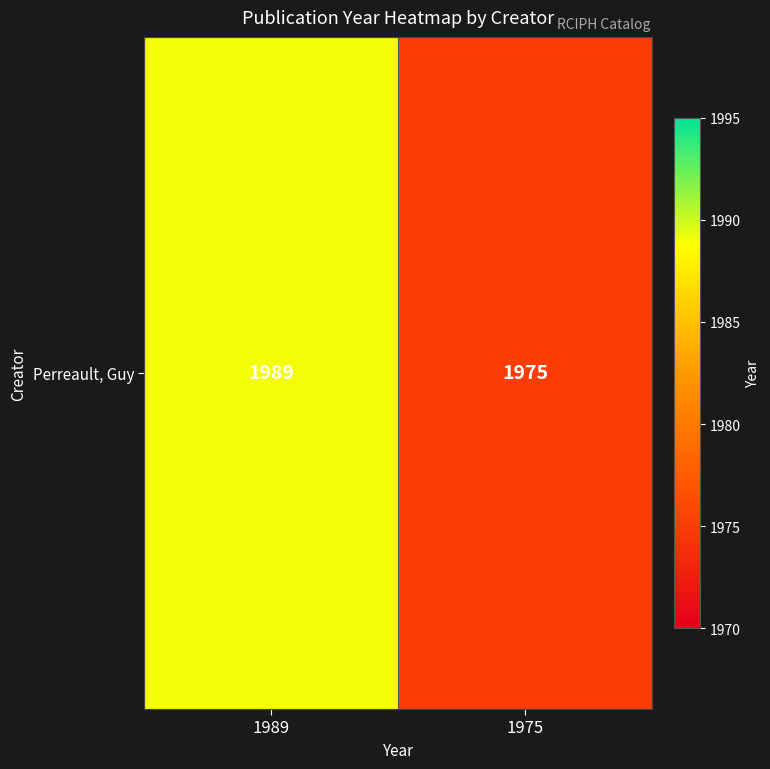

What is the sum of the values at 1975 and 1989?

3964